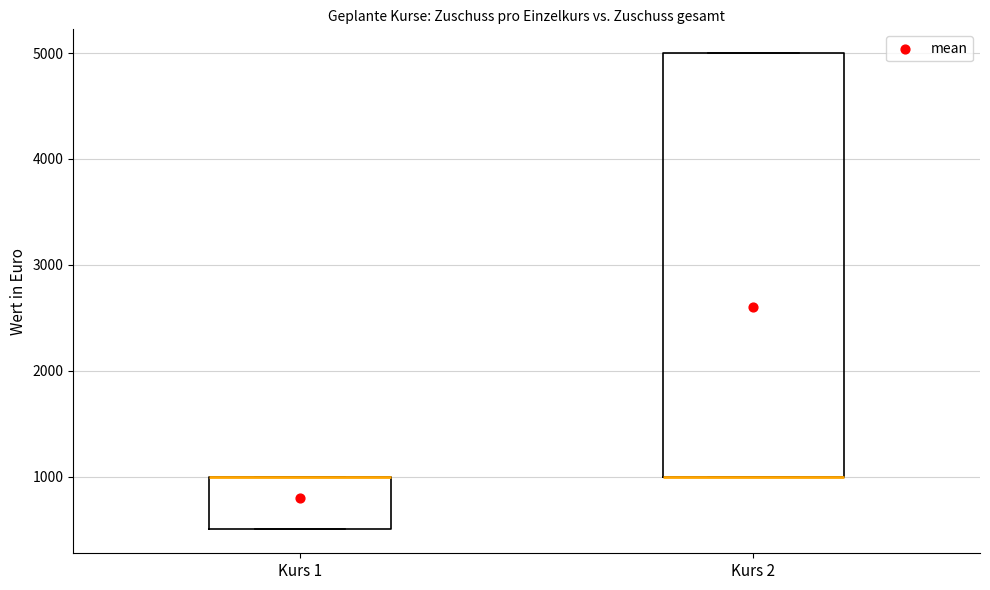

Reading left to right, read every box against the y-axis: the position of its median line, the range the box covers, and the ends of its whiskers. The values are not printed on the chart, so give them approximately, as read against the axis.

Kurs 1: median 1000 (drawn on the box's upper edge), box 500 to 1000, whiskers 500 to 1000
Kurs 2: median 1000 (drawn on the box's lower edge), box 1000 to 5000, whiskers 1000 to 5000